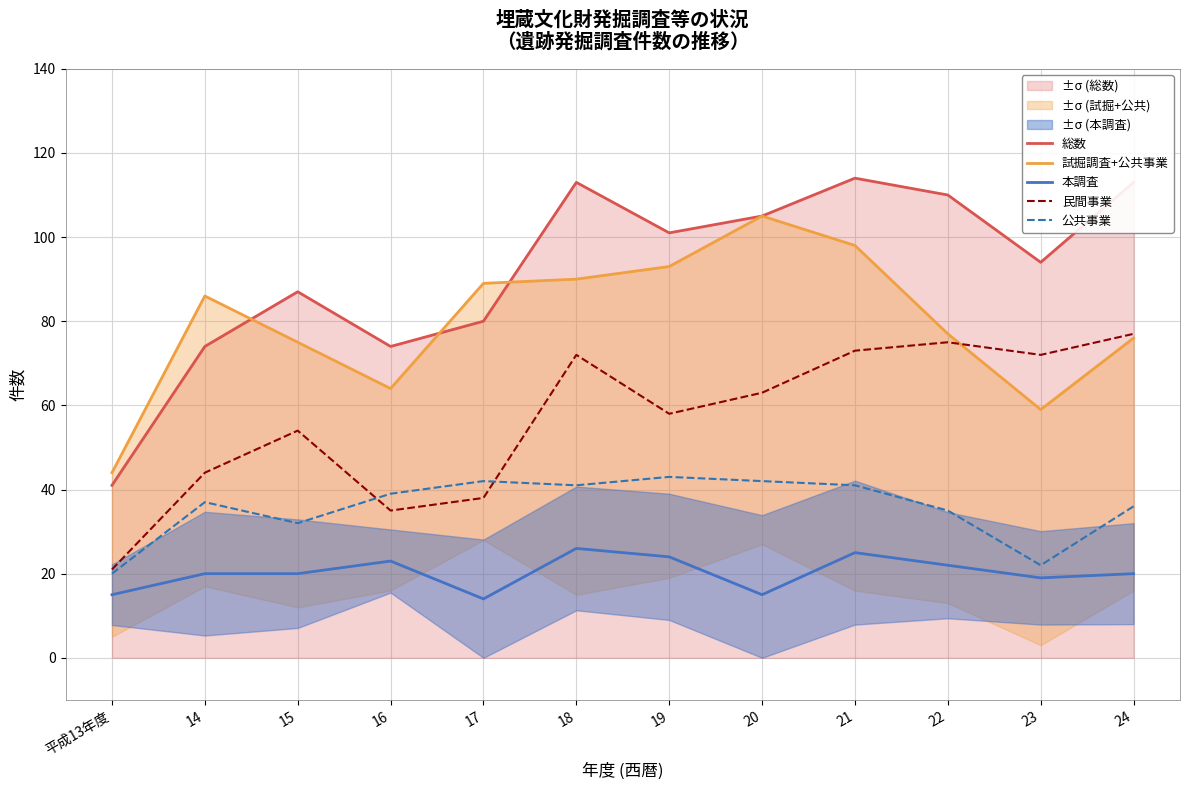

What are all the series names shown in the legend?

総数, 試掘調査+公共事業, 本調査, 民間事業, 公共事業